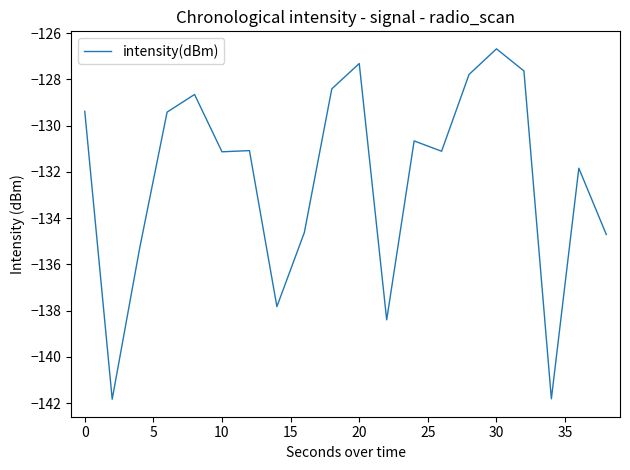

What is the difference between the maximum and minimum values?

15.2